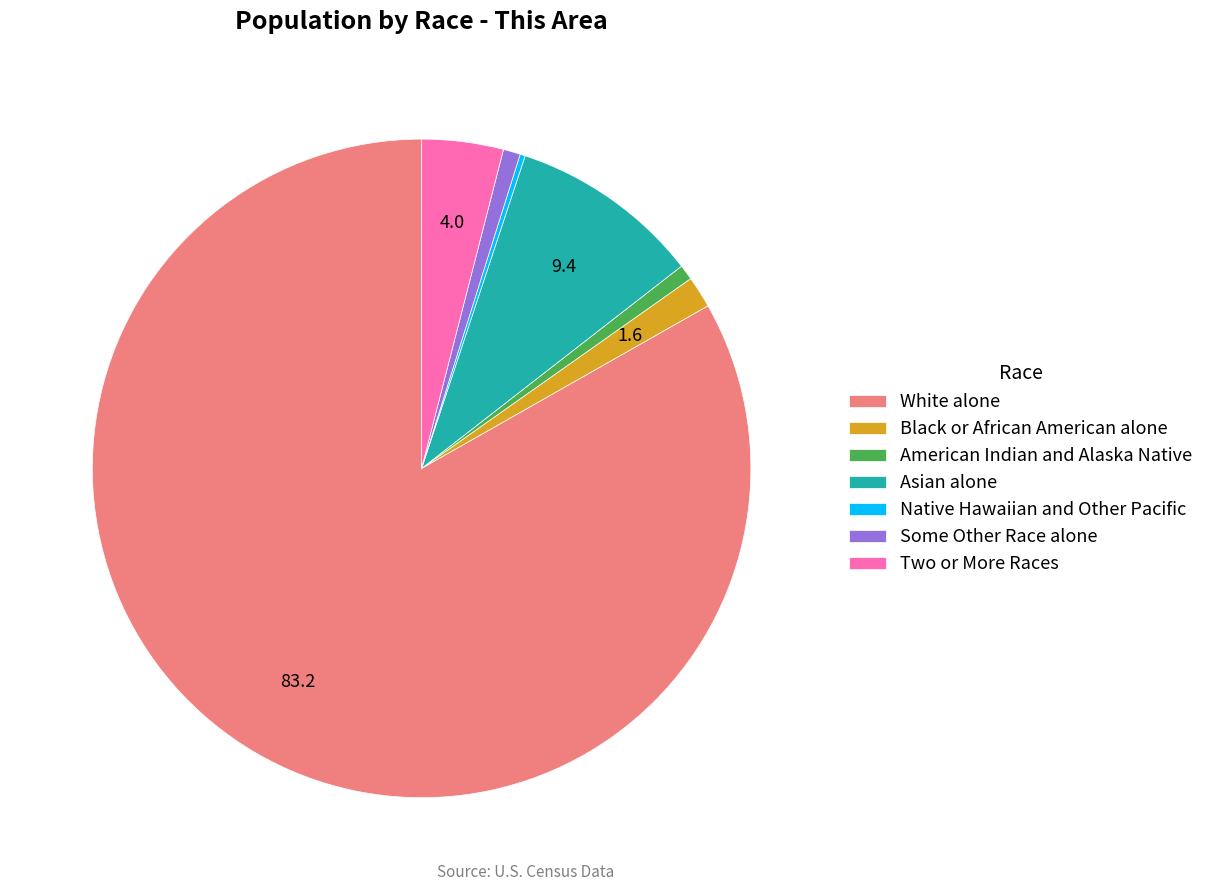

Does Two or More Races account for over 50% of the chart?

No